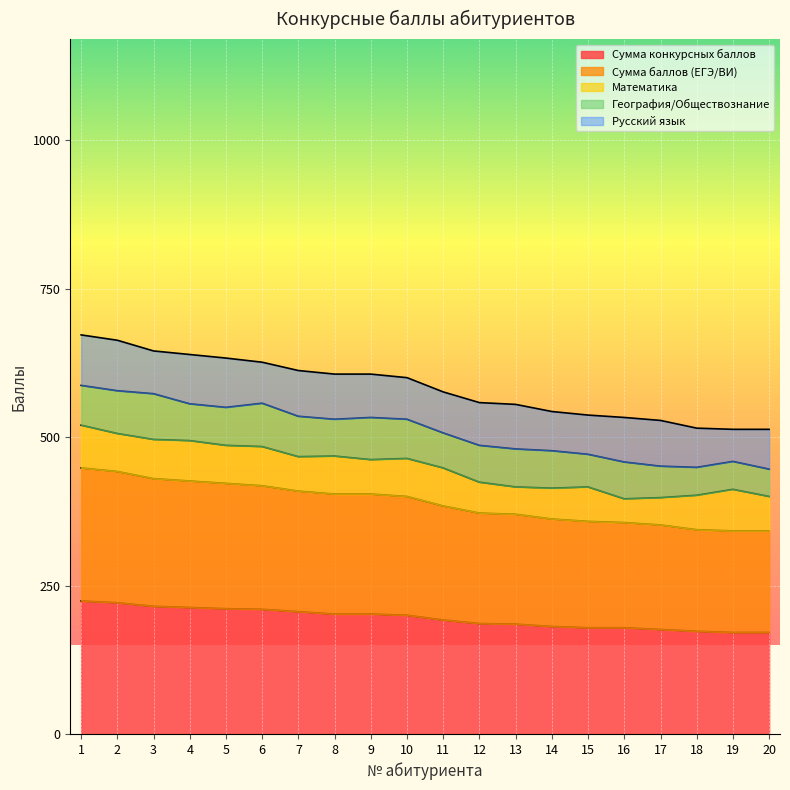

Reading left to right, what are all the values shown in this chart?

Сумма конкурсных баллов: 224	221	215	213	211	210	206	202	202	200	192	186	185	181	179	179	176	173	171	171
Сумма баллов (ЕГЭ/ВИ): 224	221	215	213	211	208	203	202	202	200	192	186	185	181	179	177	176	171	171	171
Математика: 72	64	66	68	64	66	58	64	58	64	64	52	46	52	58	40	46	58	70	58
География/Обществознание: 67	72	77	62	64	73	68	62	71	66	59	62	64	63	55	62	53	47	47	46
Русский язык: 85	85	72	83	83	69	77	76	73	70	69	72	75	66	66	75	77	66	54	67